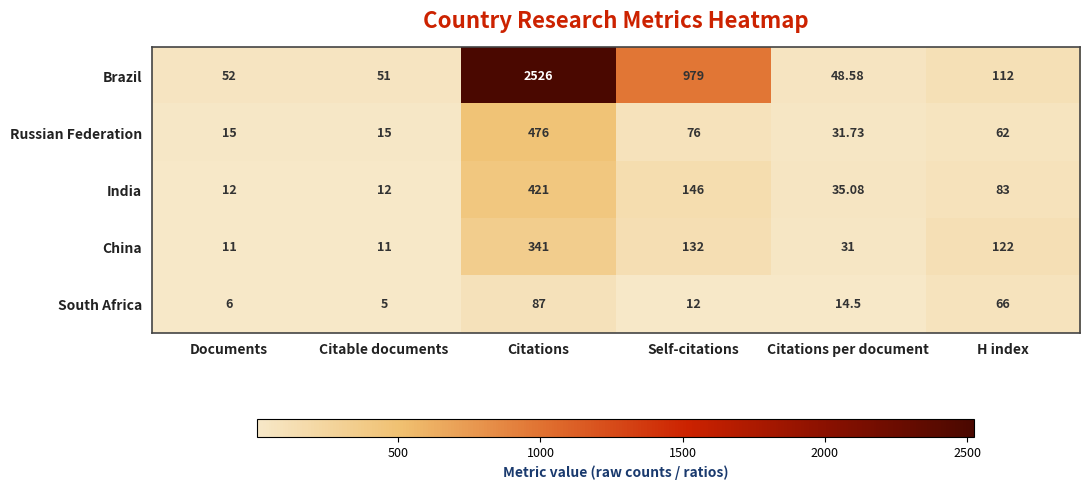

At which label does India reach its peak?

Citations